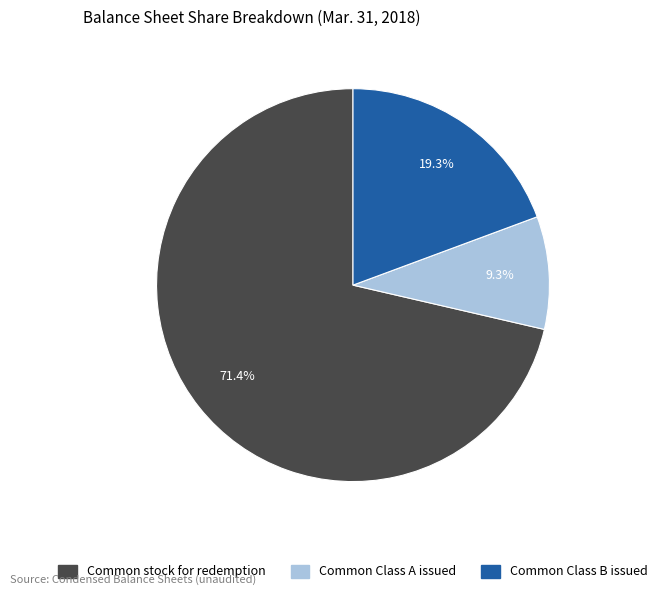

Between Common Class B issued and Common stock for redemption, which is larger?

Common stock for redemption